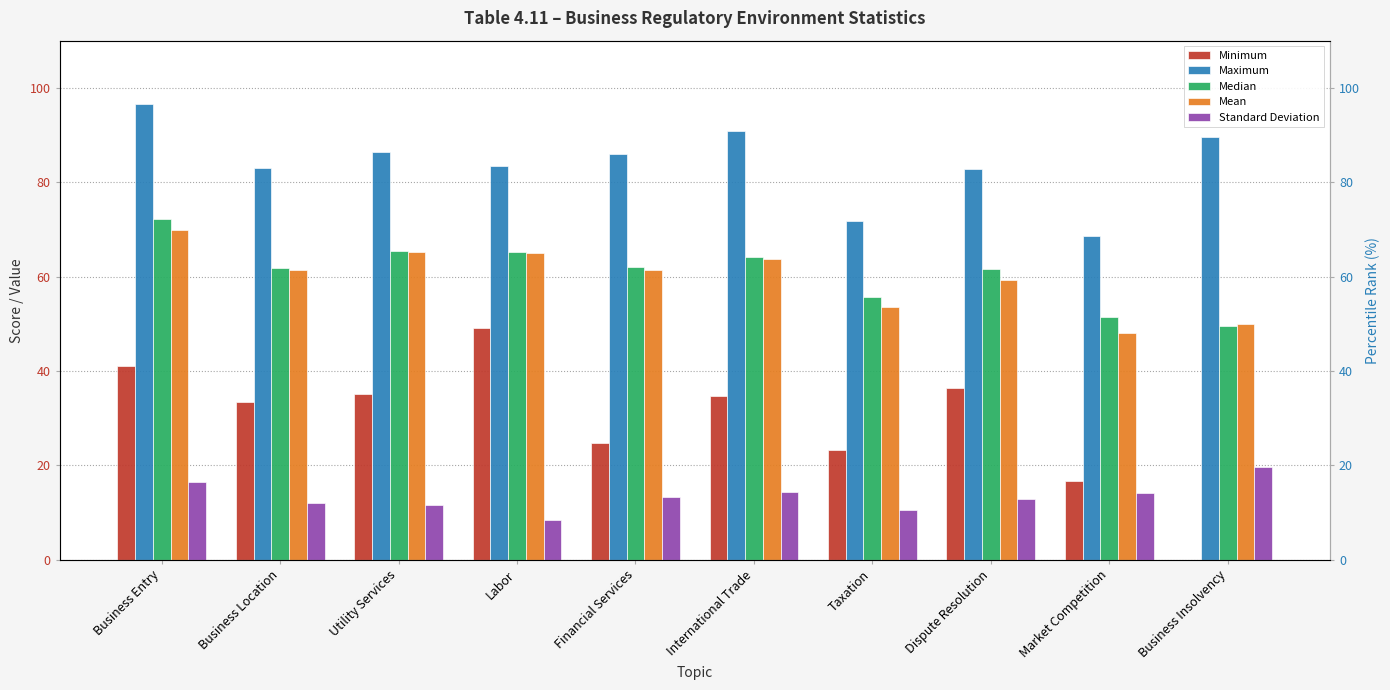

How many values in Minimum are above zero?

9